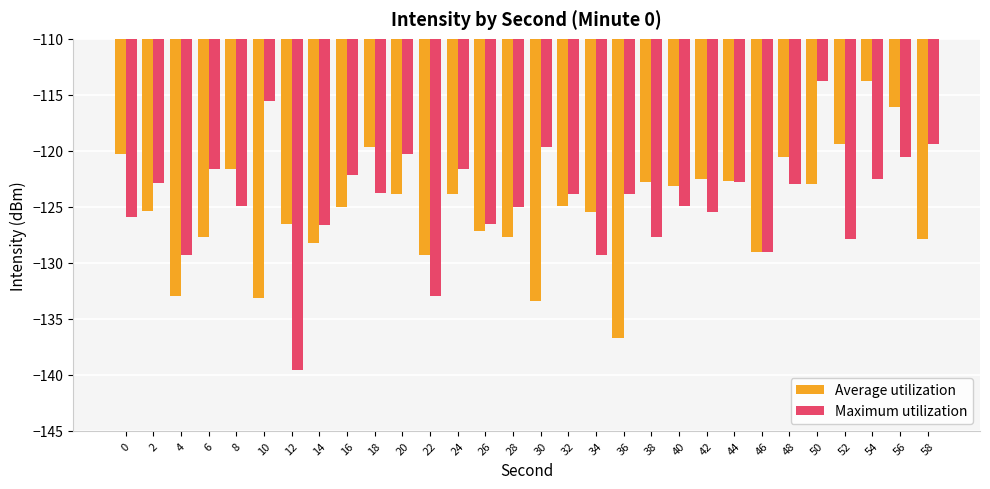

At 18, list the series in order from largest to smallest.

Average utilization, Maximum utilization